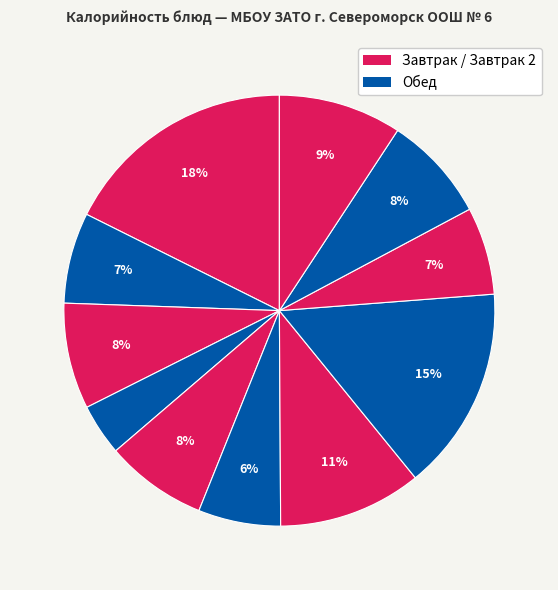

How many slices are in this pie chart?

11